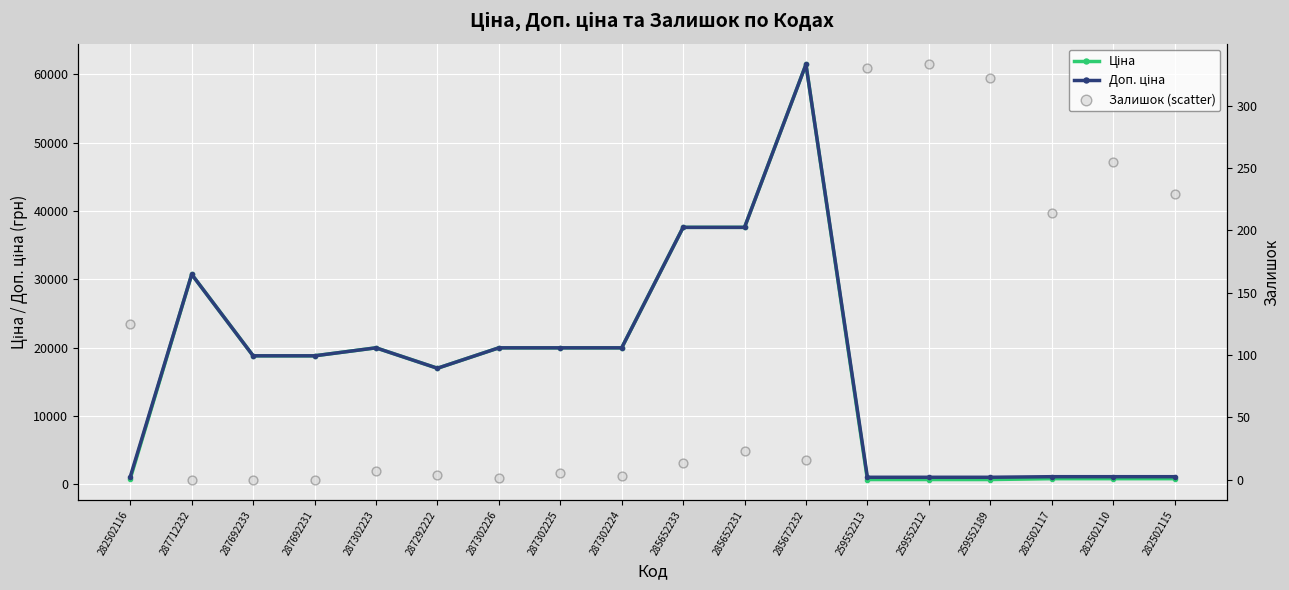

At which category is the sum across all series the highest?

285672232